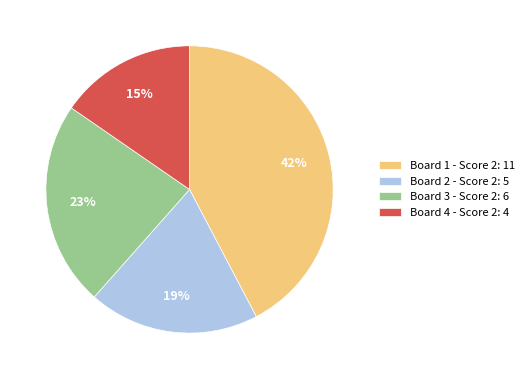

Approximately how many times larger is the value at Board 1 compared to Board 3?

1.8